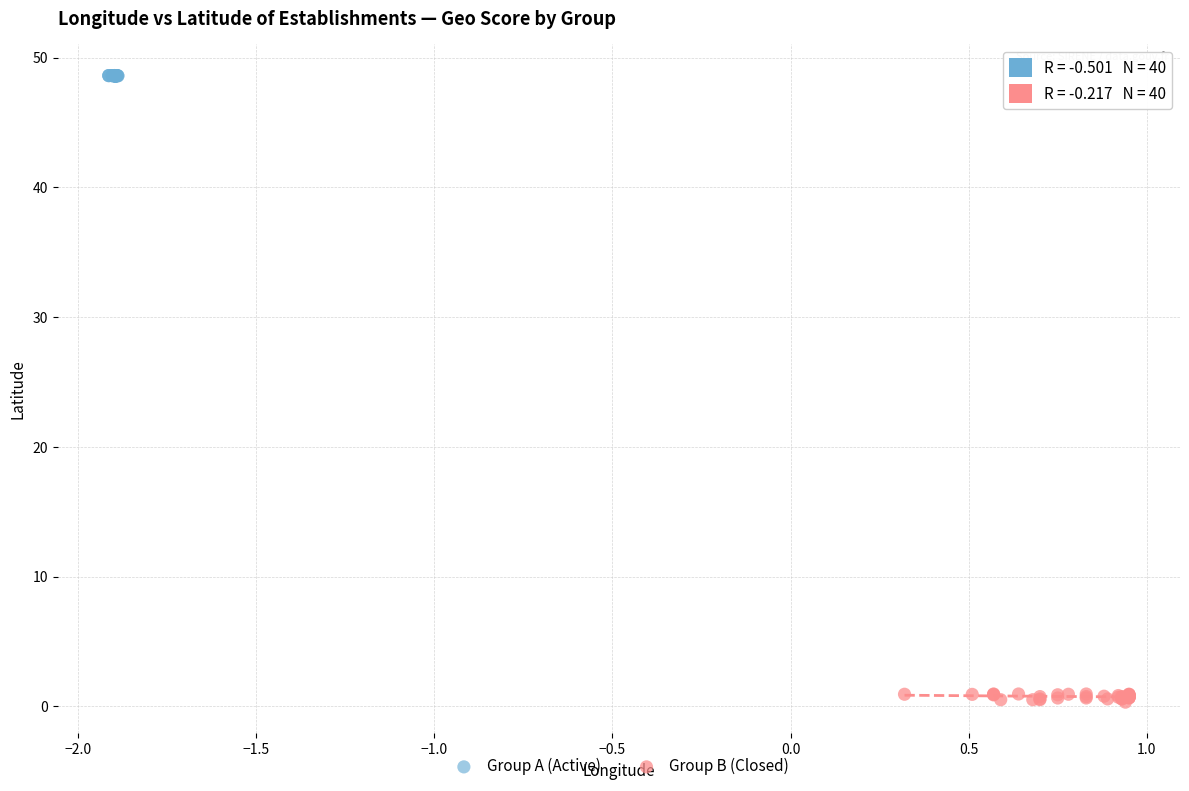

Which series has the widest spread of Y values?

Group B (Closed)